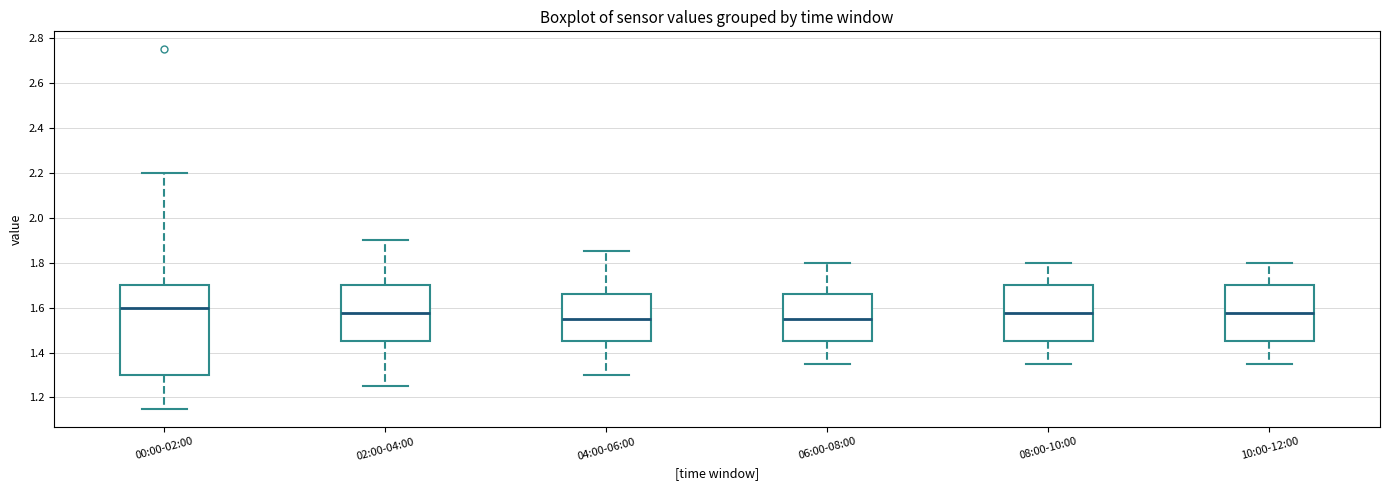

Where is the upper edge of the box for 06:00-08:00 on the y-axis? The values are not printed on the chart, so give them approximately, as read against the axis.

1.66